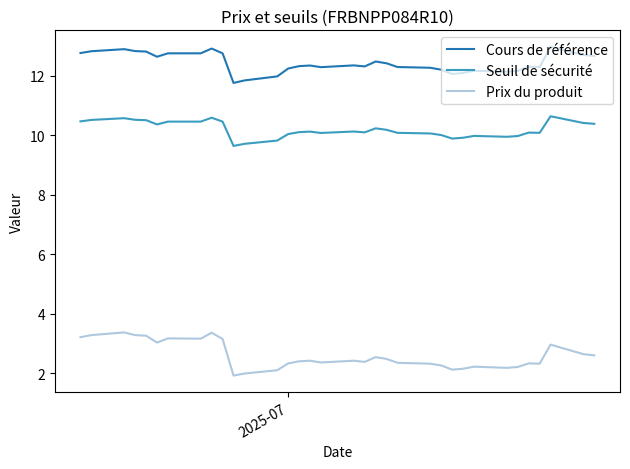

True or false: Cours de référence and Prix du produit cross at least once.

False